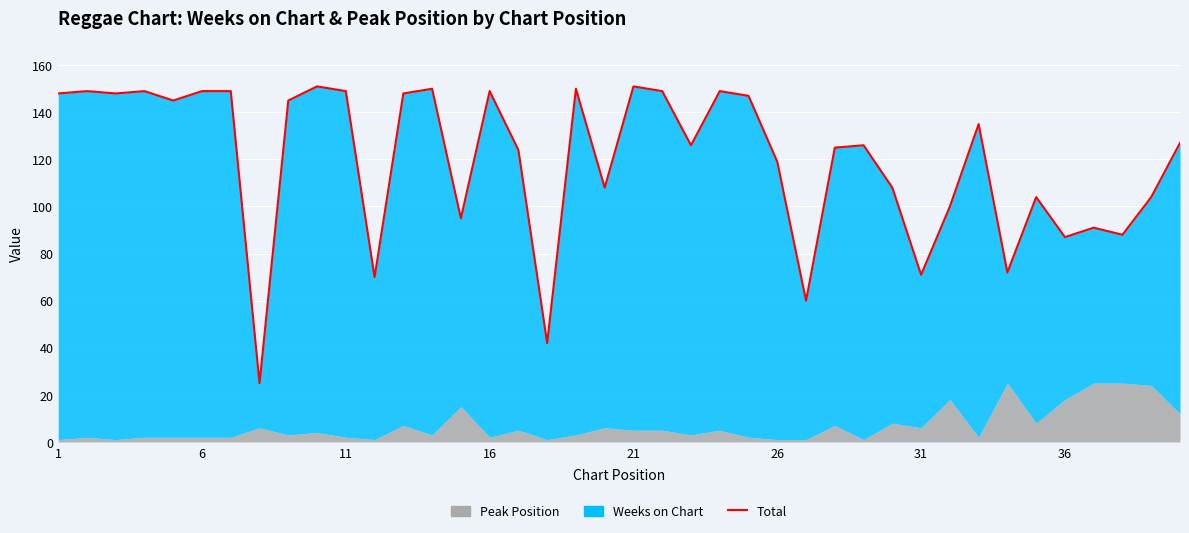

How many data points are above 127?

19